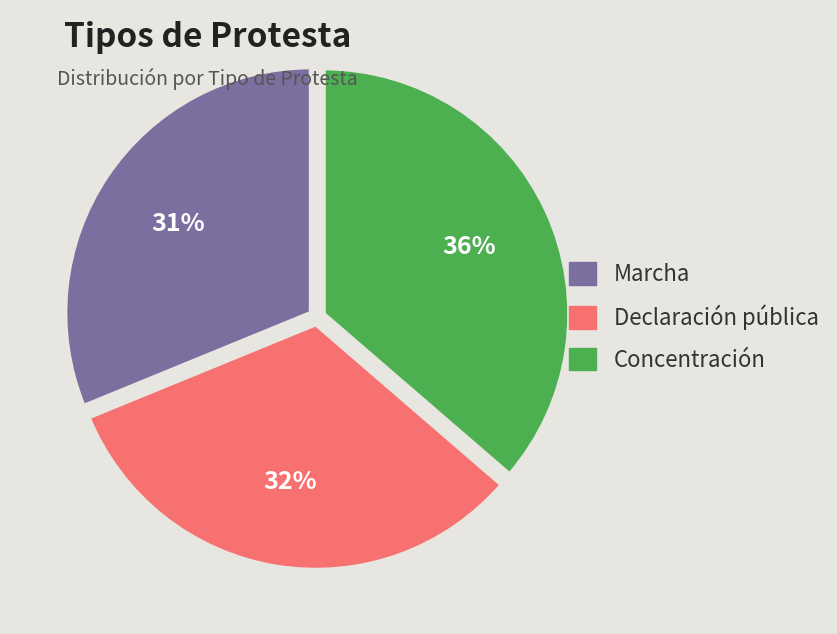

True or false: Marcha accounts for 31% of the total.

True